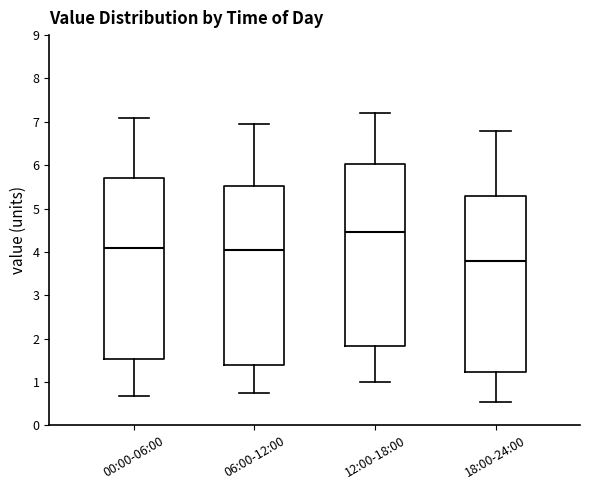

Which box has the lowest median line?

18:00-24:00